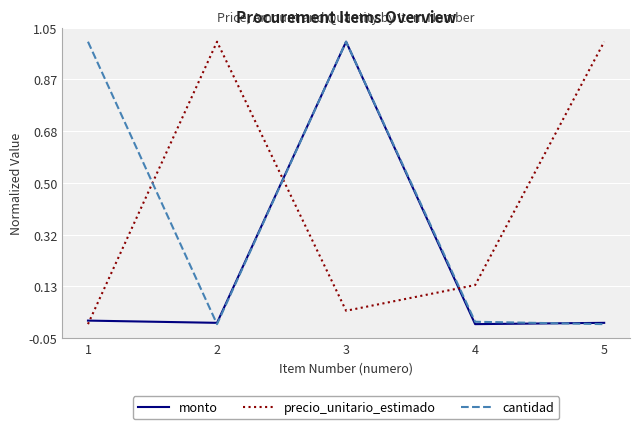

Which series changed the most between 2 and 4?

precio_unitario_estimado